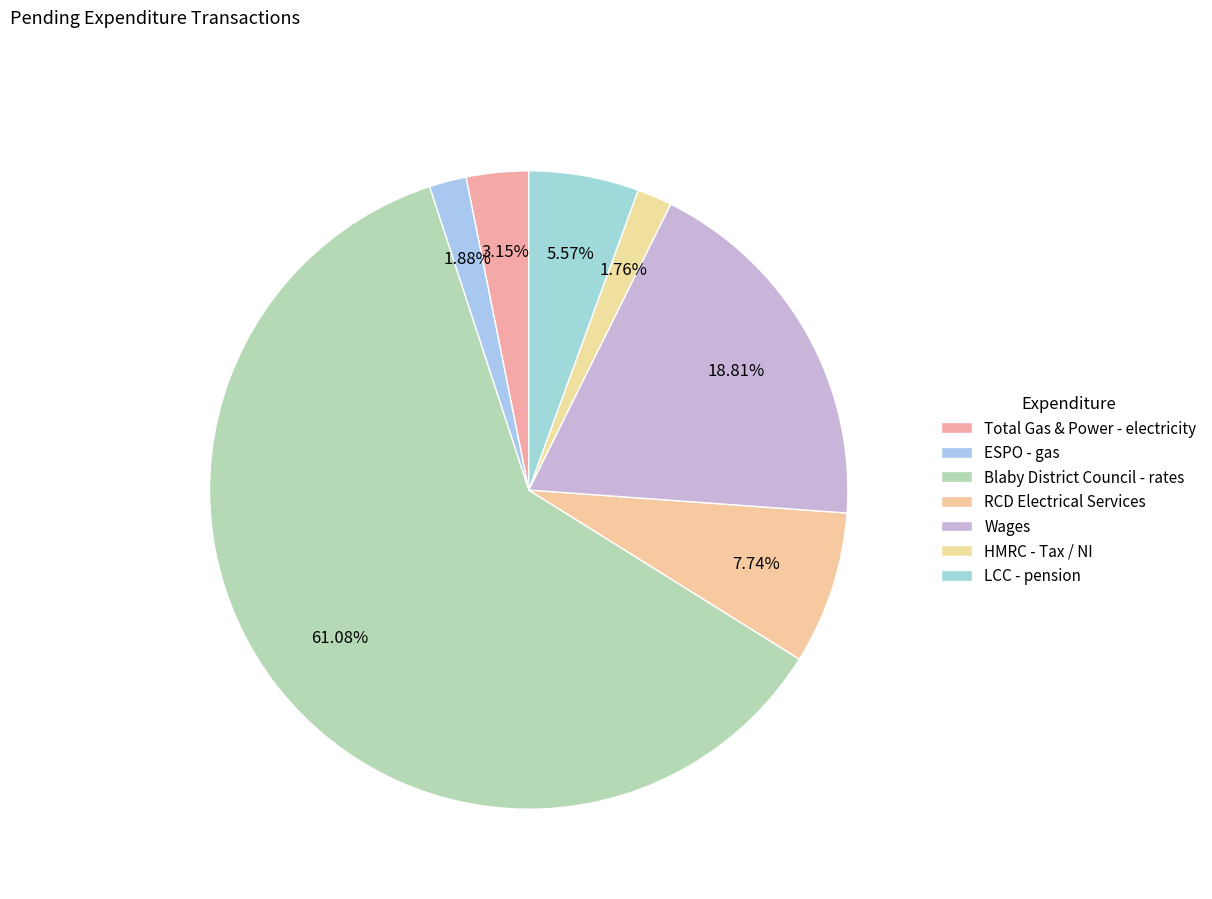

Rank the categories by value from lowest to highest.

HMRC - Tax / NI, ESPO - gas, Total Gas & Power - electricity, LCC - pension, RCD Electrical Services, Wages, Blaby District Council - rates